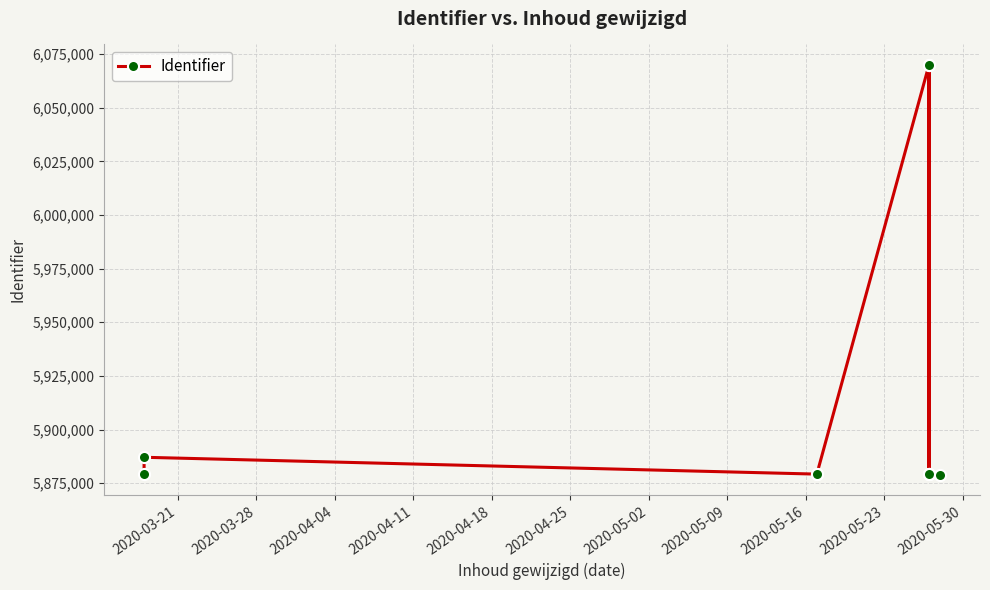

What is the value of the 3rd point from the left?

5879204